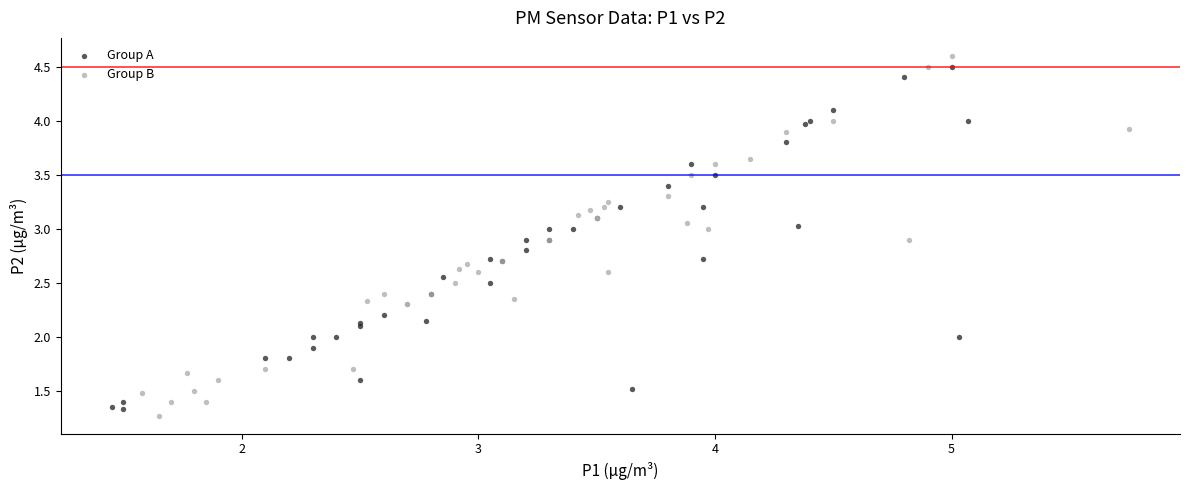

Which series has the largest Y range (max minus min)?

Group B